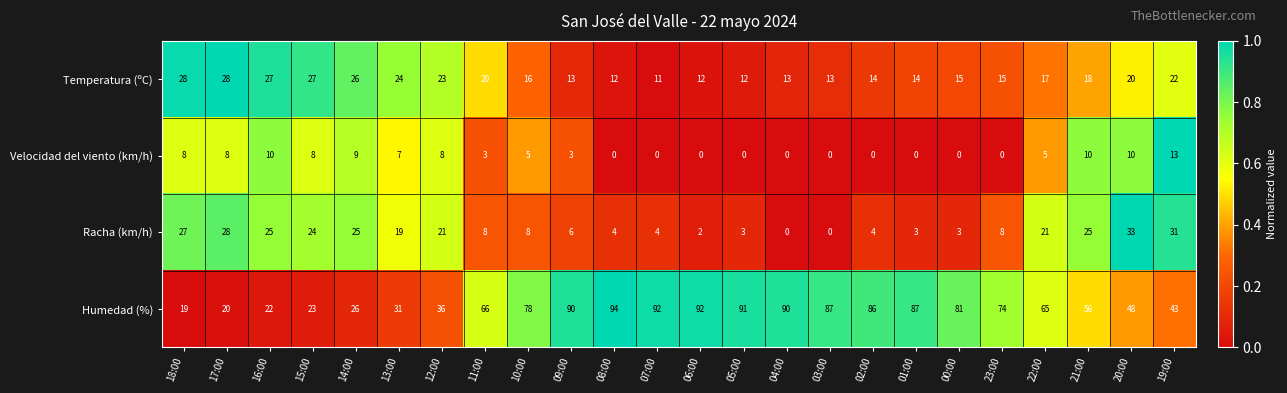

How many distinct data groups are displayed?

4